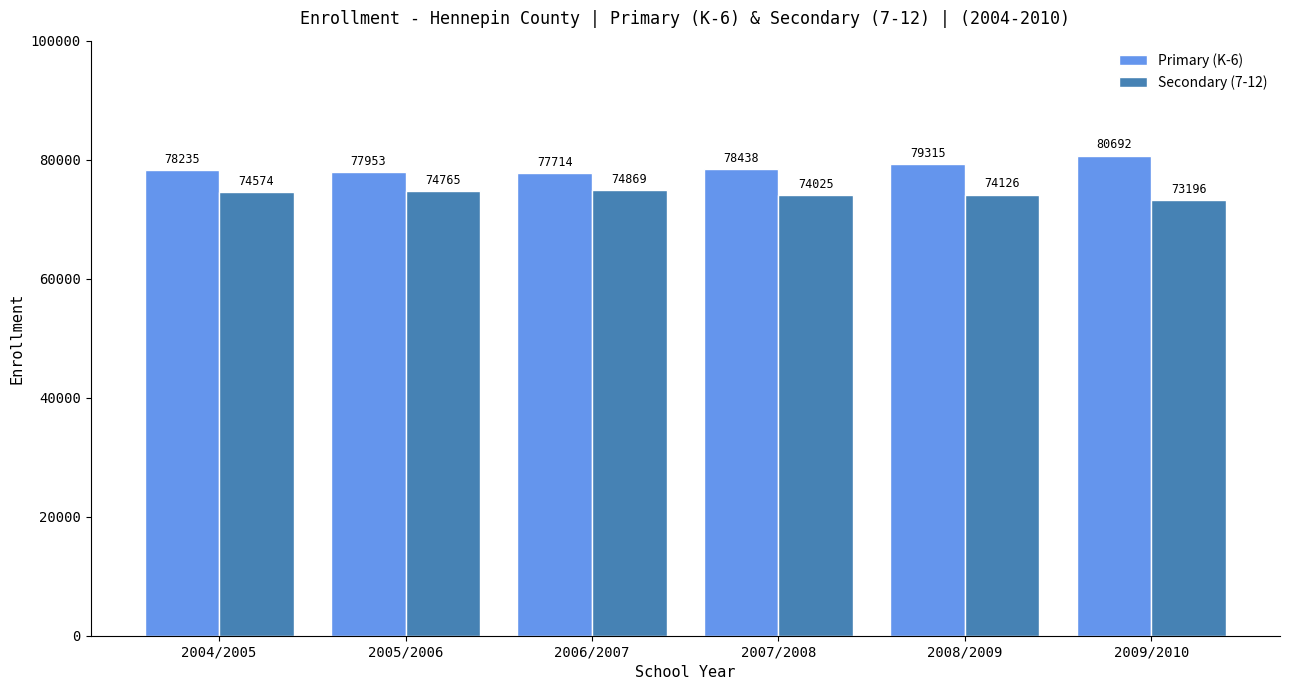

The value of Secondary (7-12) at 2004/2005 is 74574. True or false?

True